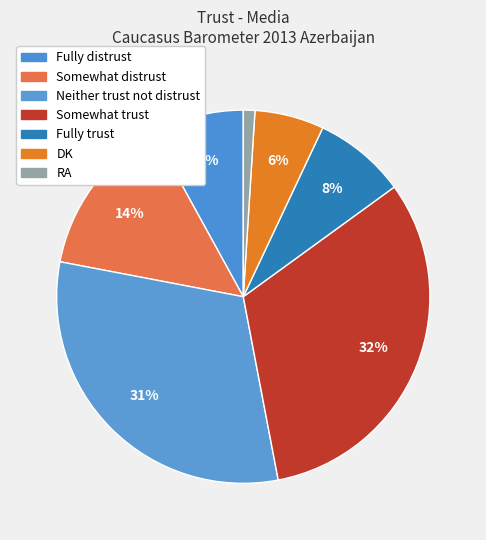

How many slices are in this pie chart?

7